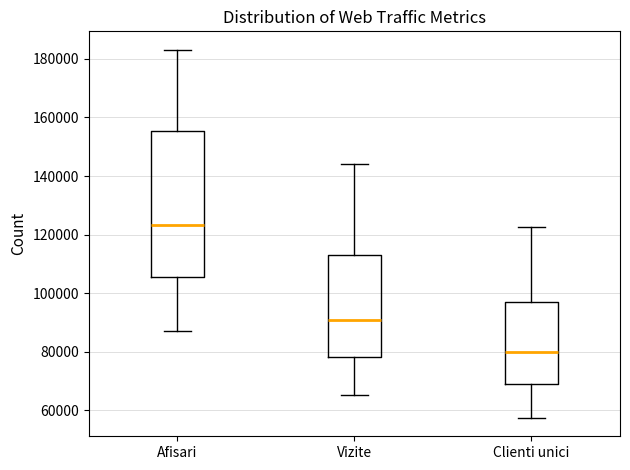

Reading left to right, read every box against the y-axis: the position of its median line, the range the box covers, and the ends of its whiskers. The values are not printed on the chart, so give them approximately, as read against the axis.

Afisari: median 124000, box 106000 to 156000, whiskers 88000 to 184000
Vizite: median 90000, box 78000 to 114000, whiskers 66000 to 144000
Clienti unici: median 80000, box 70000 to 96000, whiskers 58000 to 122000